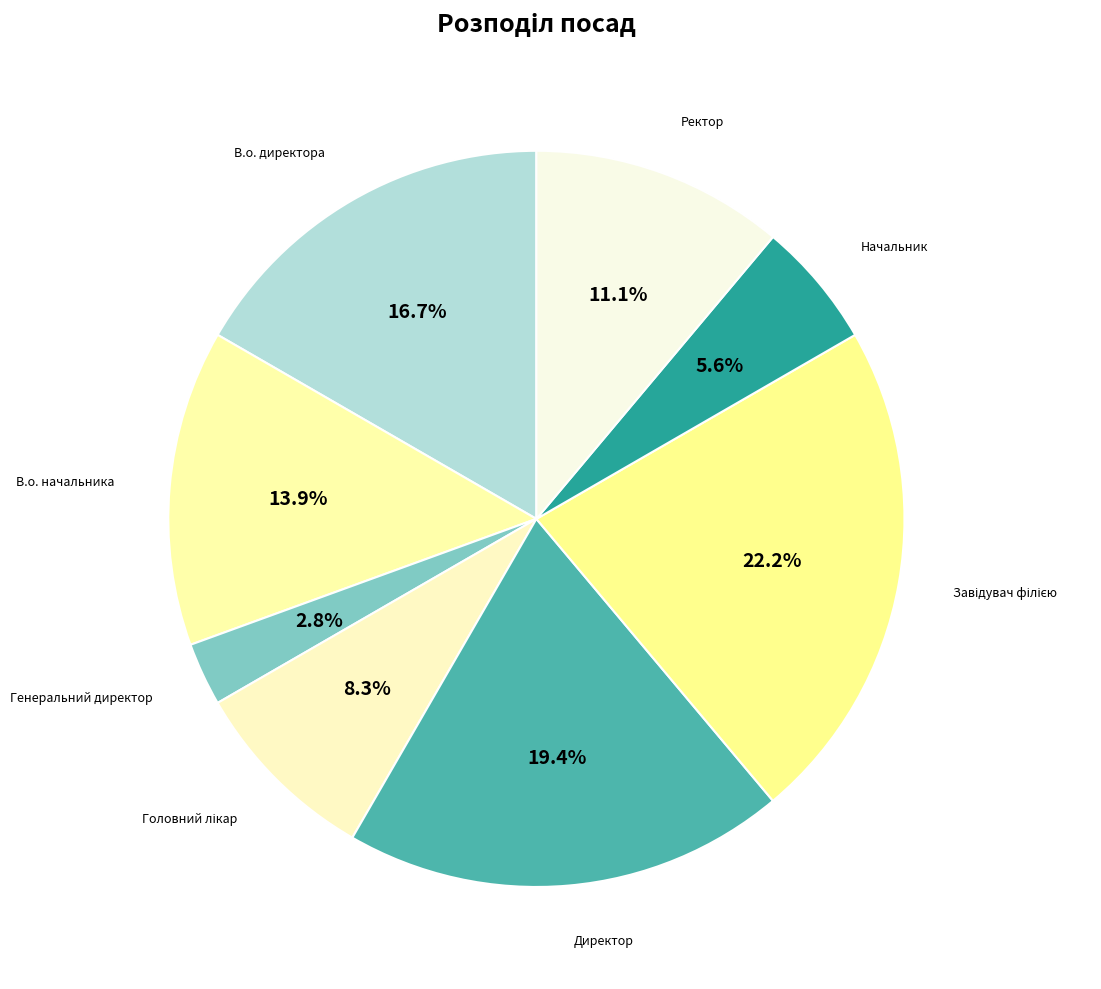

Is Генеральний директор the majority of the pie?

No